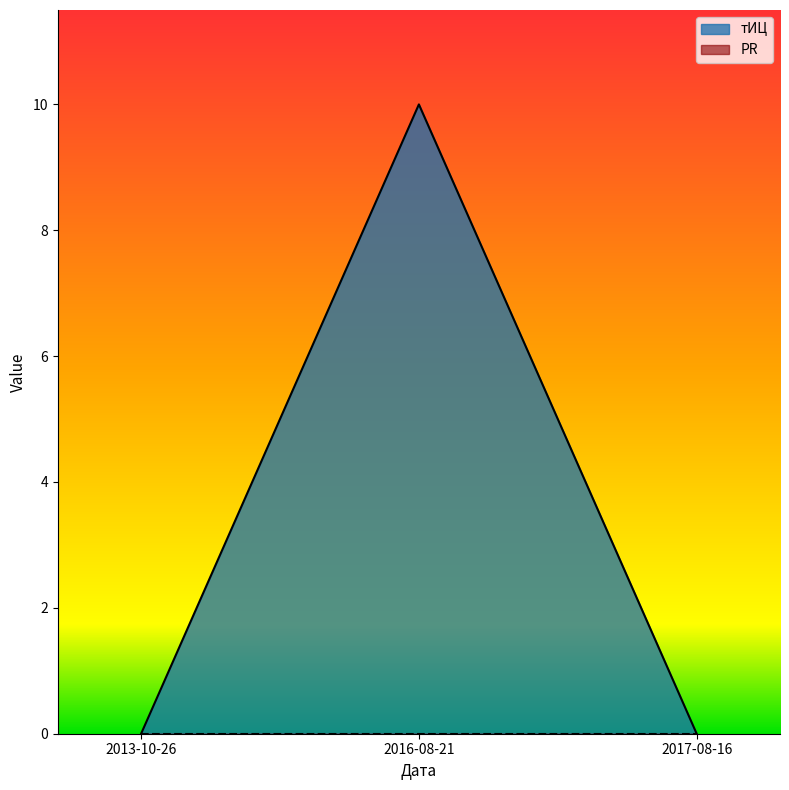

Which has a higher value, 2016-08-21 or 2017-08-16?

2016-08-21